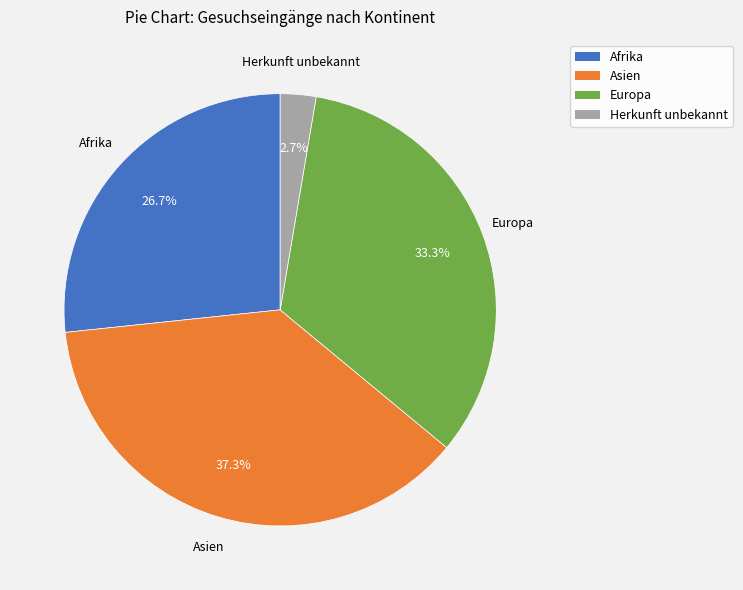

Is there any slice that represents more than half of the pie?

No